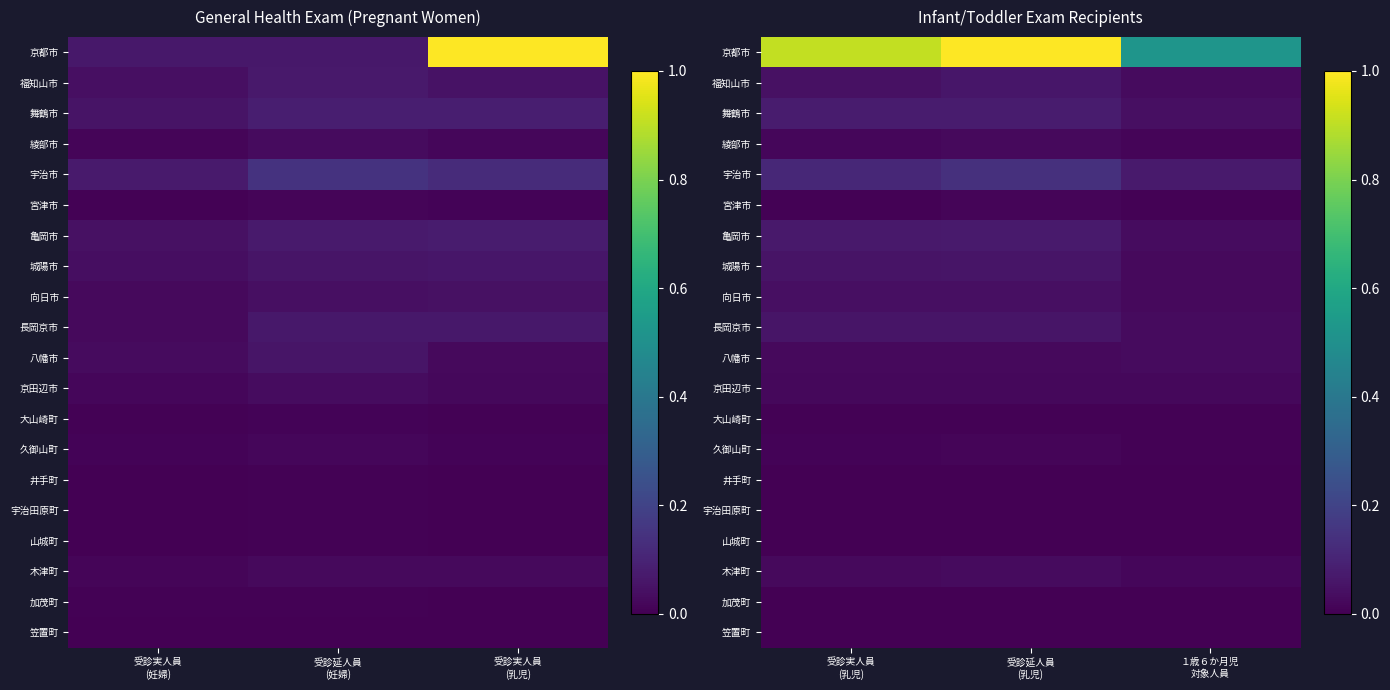

Which series has the widest spread of values?

京都市